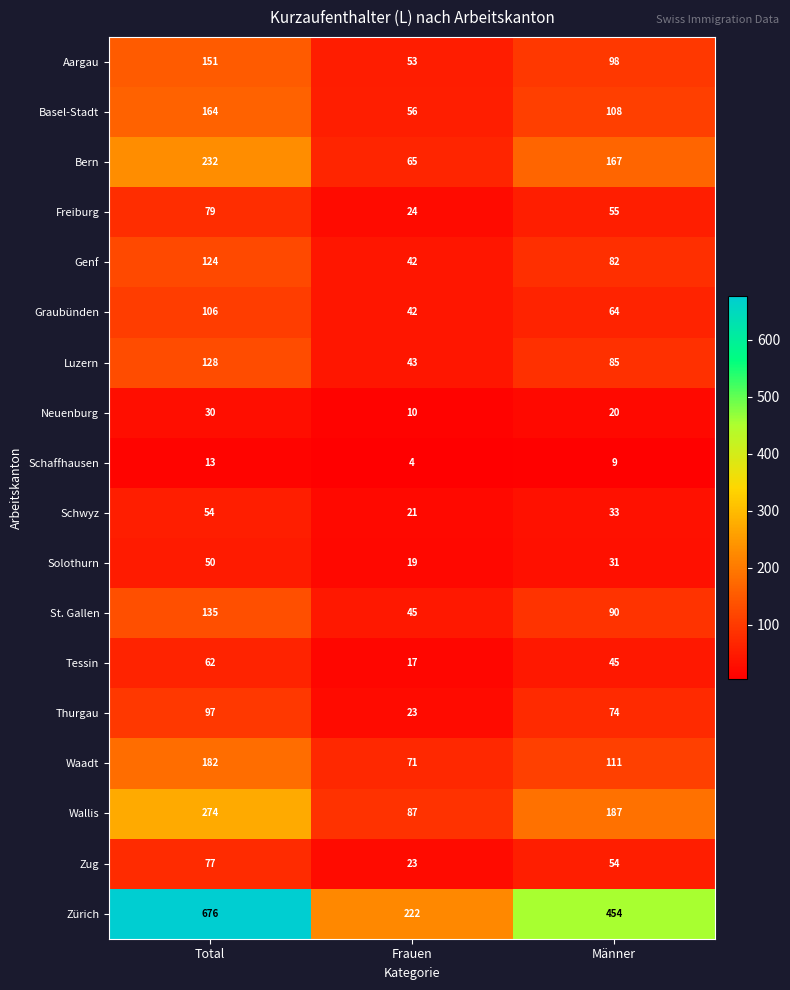

Where does the Thurgau series first go above 74?

Total